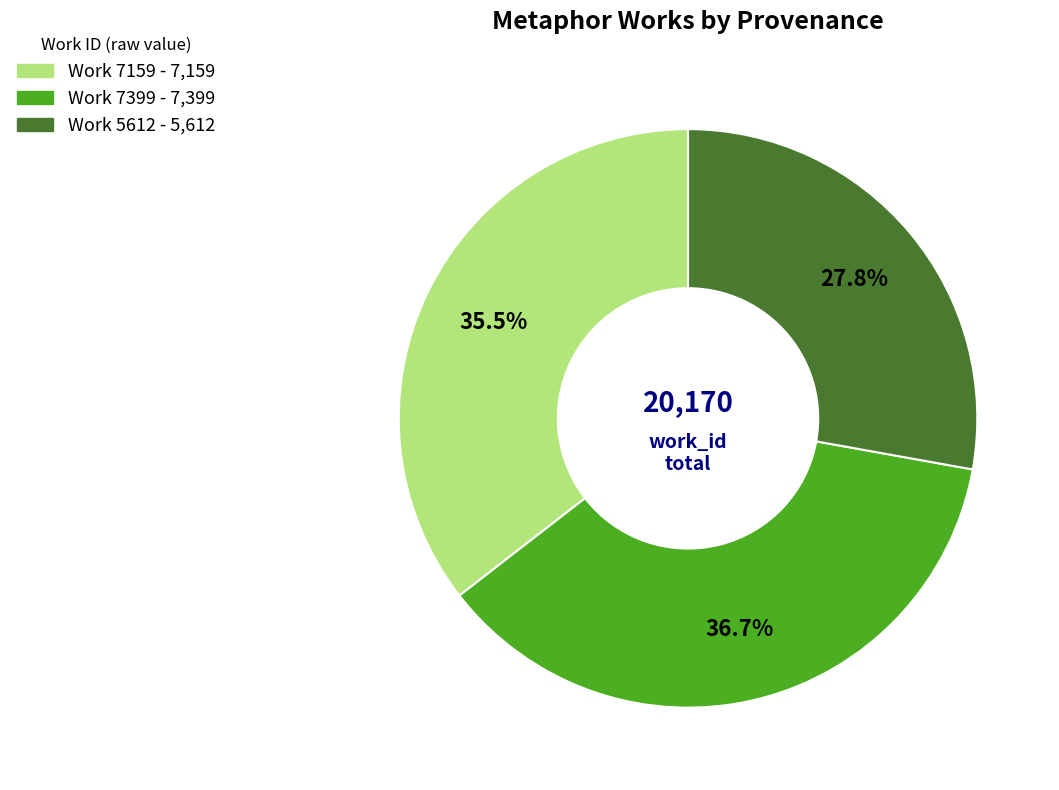

Between Work 7399 and Work 5612, which is larger?

Work 7399